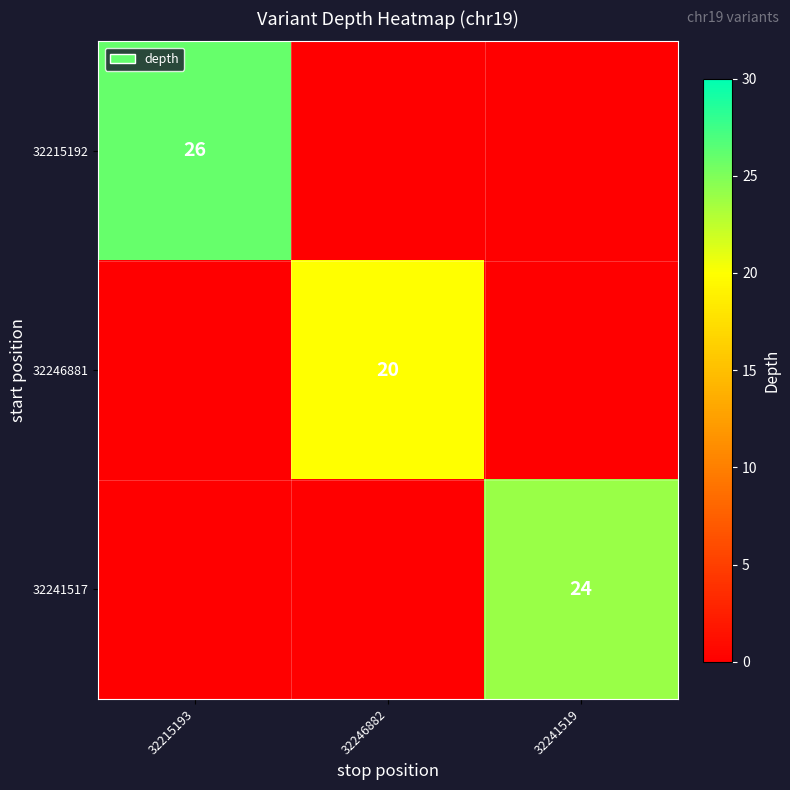

The value of 32215192 at 32215193 is 26. True or false?

True